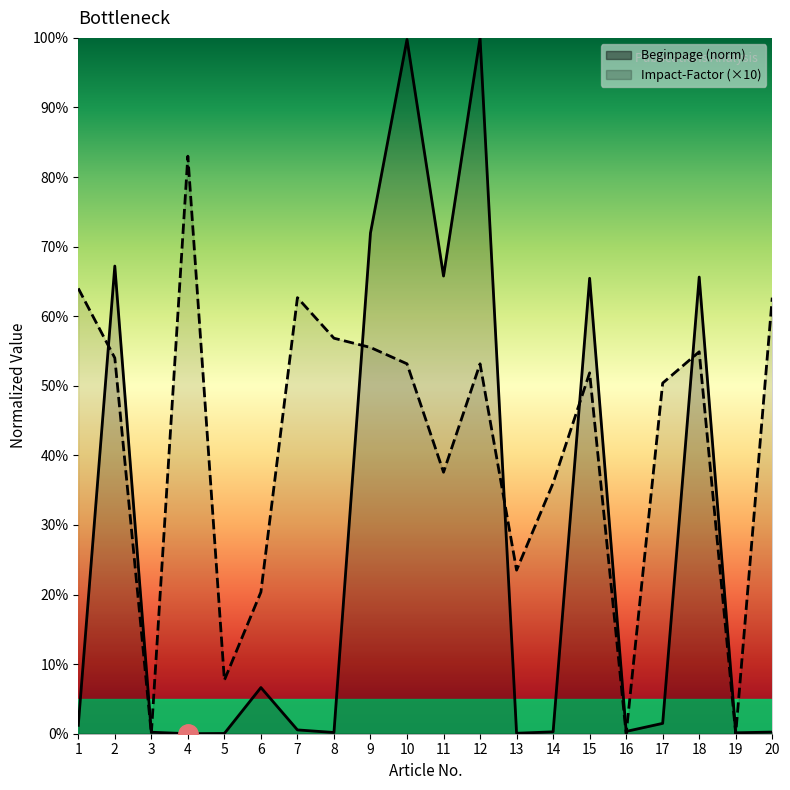

True or false: Impact-Factor has a value of 93.2 at 1.

False